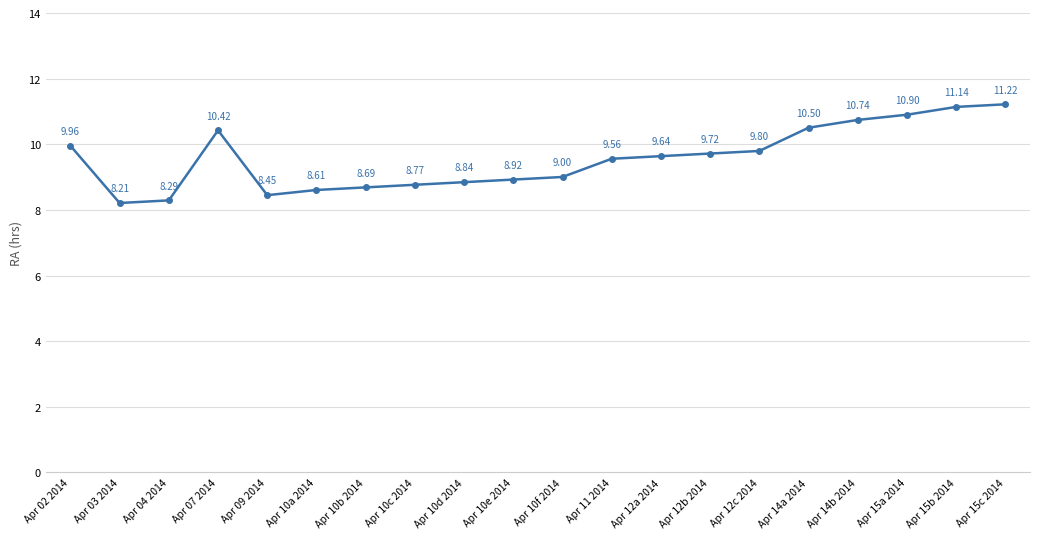

The chart shows a value of 14.6 at Apr 10a 2014. True or false?

False